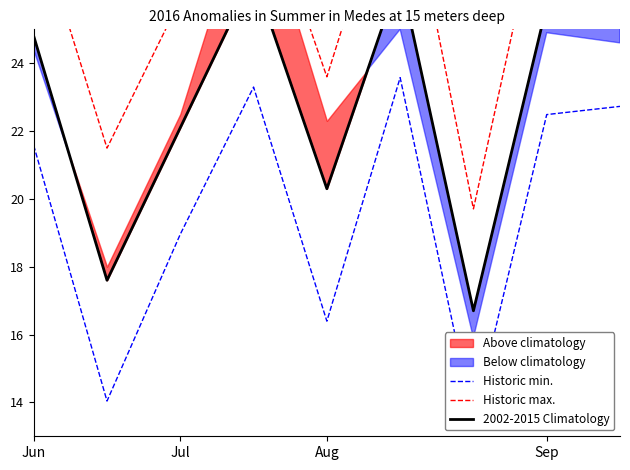

What is the sum of the Historic min. values at Sep and 4?

39.7